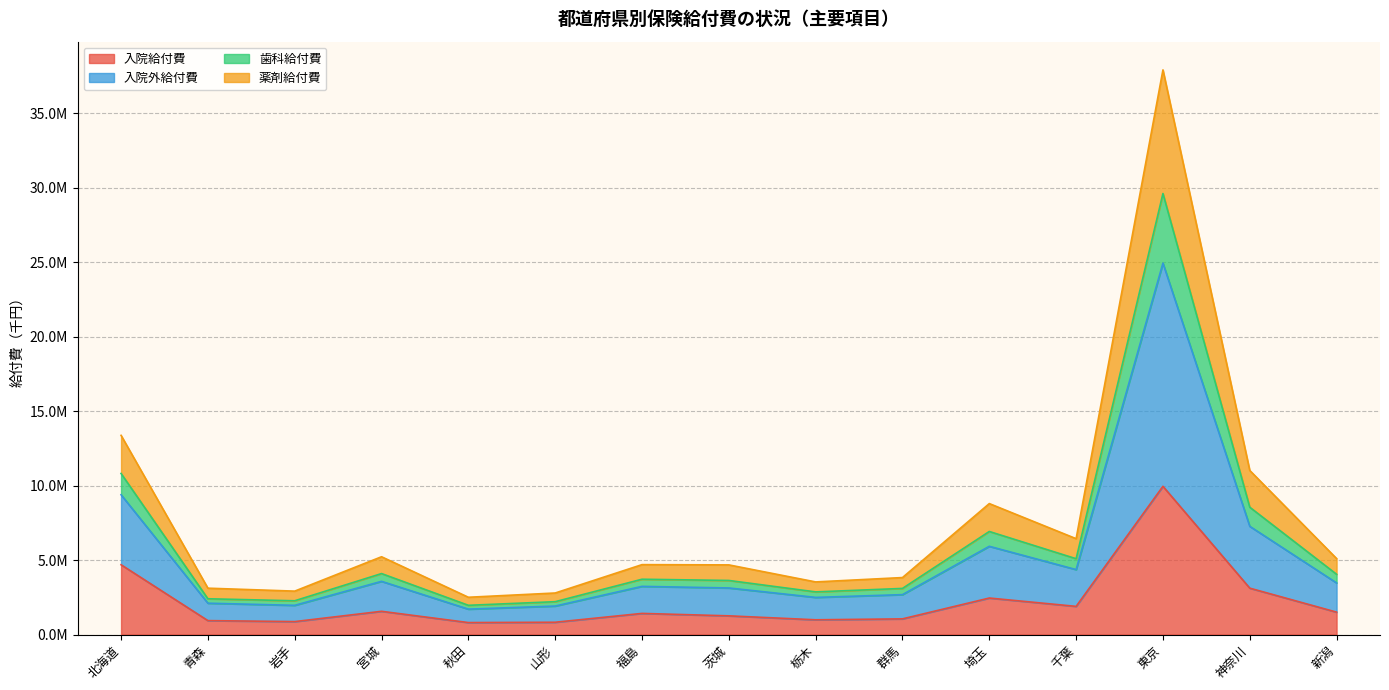

What is the maximum value shown in the chart?

37922523.1